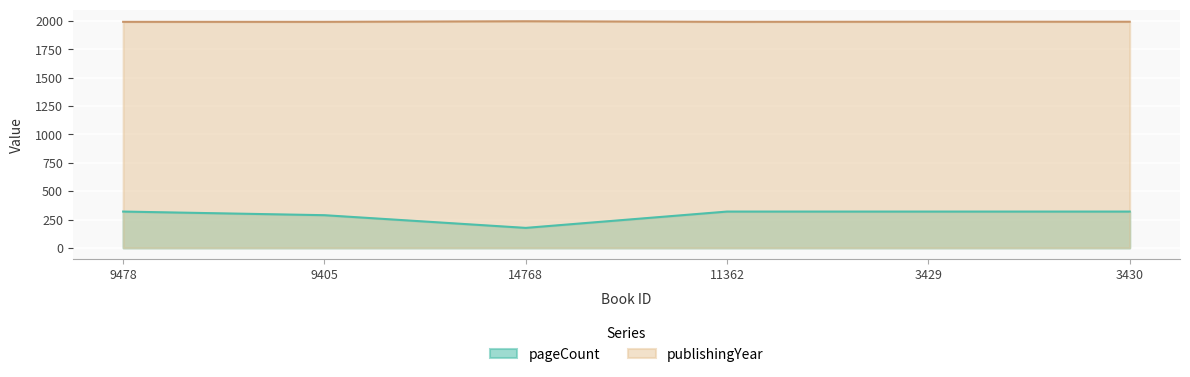

Rank the series by their average value, from highest to lowest.

publishingYear, pageCount